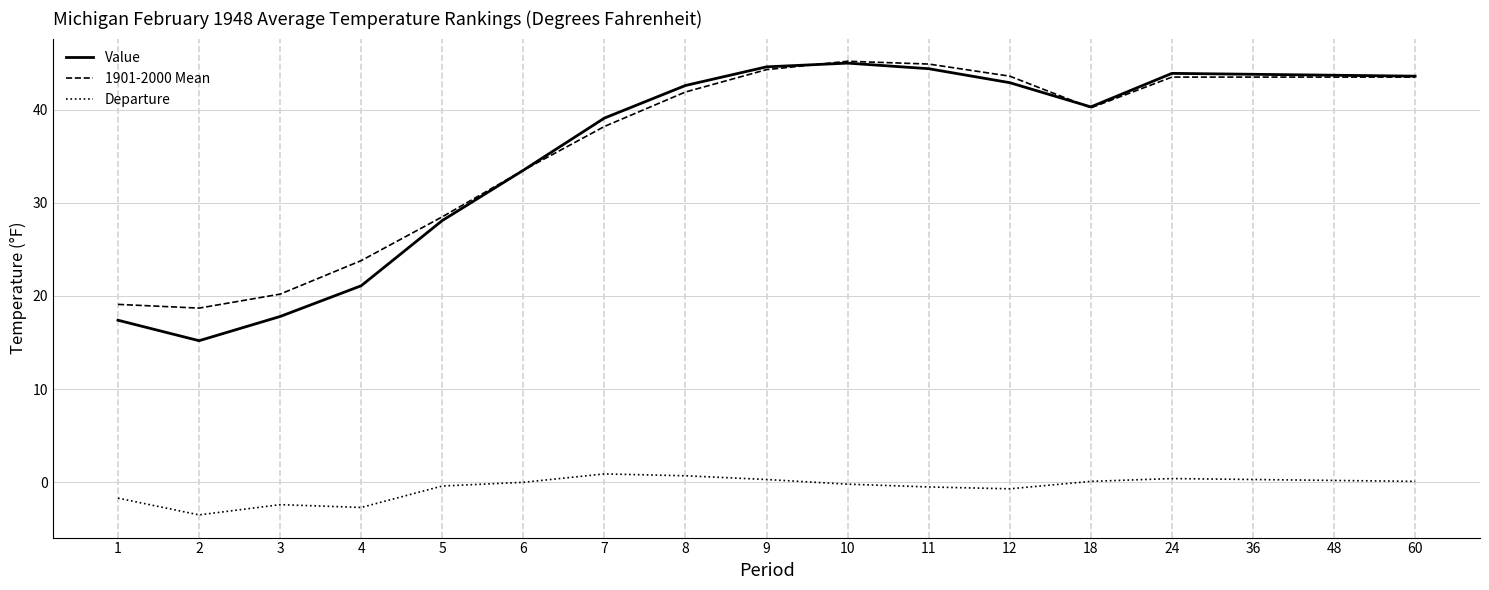

How many distinct data groups are displayed?

3